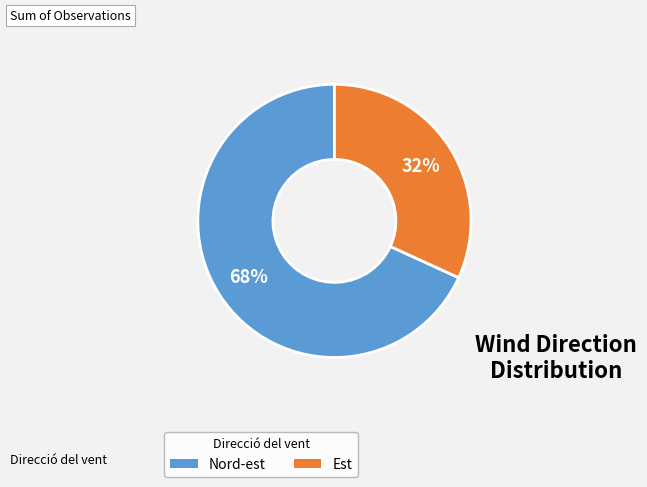

Combined, do Est and Nord-est account for over 50%?

Yes